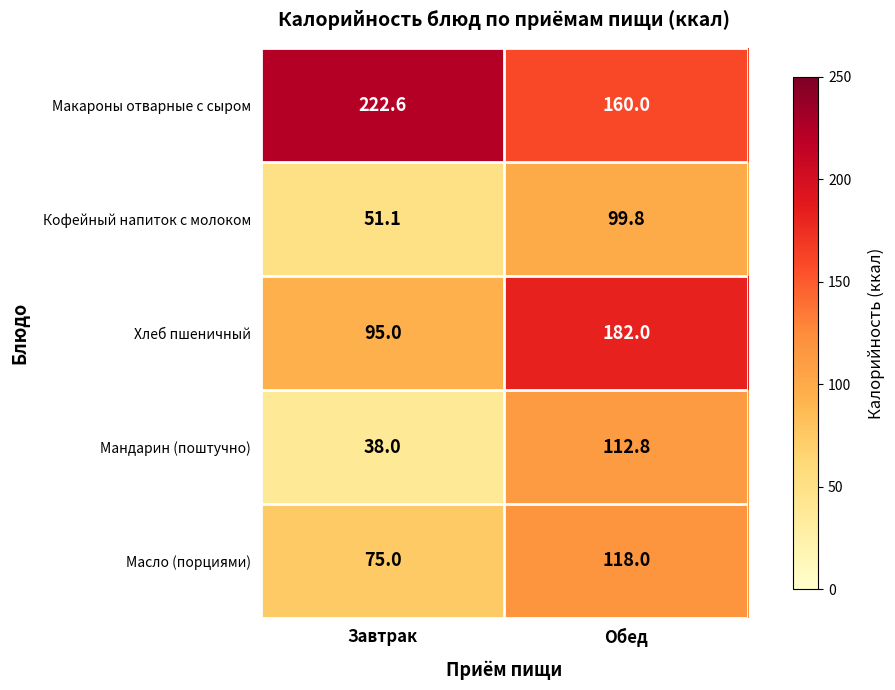

Reading left to right, list all the values displayed in this chart.

Макароны отварные с сыром: Завтрак=222.6	Обед=160.0
Кофейный напиток с молоком: Завтрак=51.1	Обед=99.8
Хлеб пшеничный: Завтрак=95.0	Обед=182.0
Мандарин (поштучно): Завтрак=38.0	Обед=112.8
Масло (порциями): Завтрак=75.0	Обед=118.0